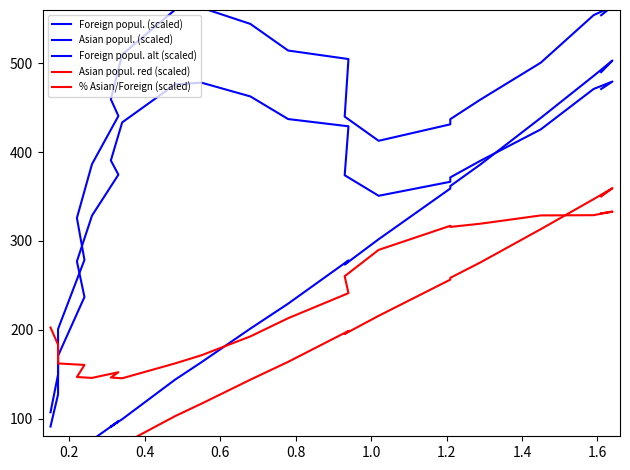

True or false: Asian popul. red (scaled) and Asian popul. (scaled) intersect in this chart.

False